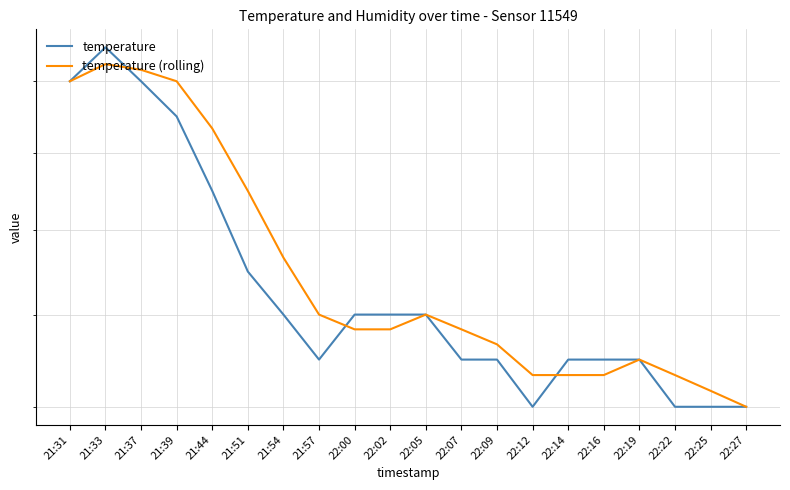

At how many categories does at least one series exceed 2?

19